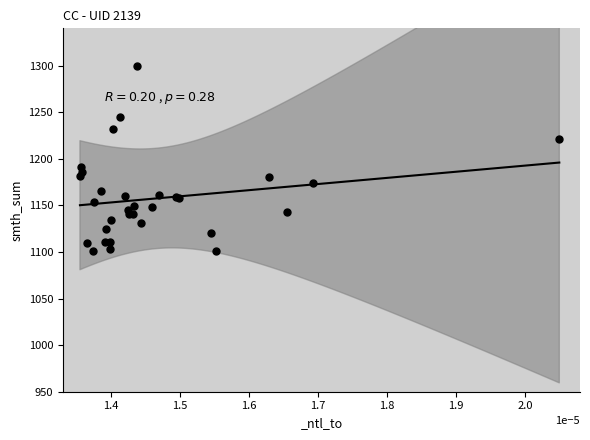

What Y value in the scatter plot is closest to 1200?

1191.2